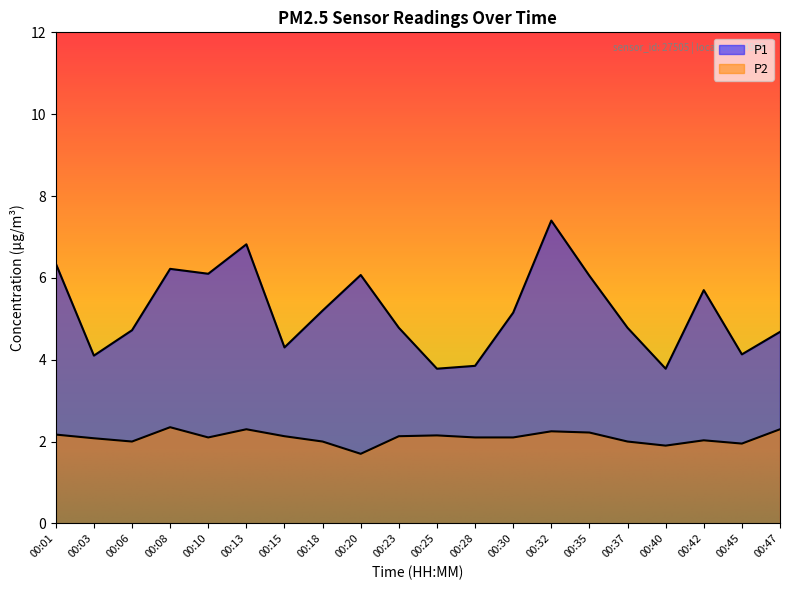

Which category has the highest value in the P1 series?

00:32